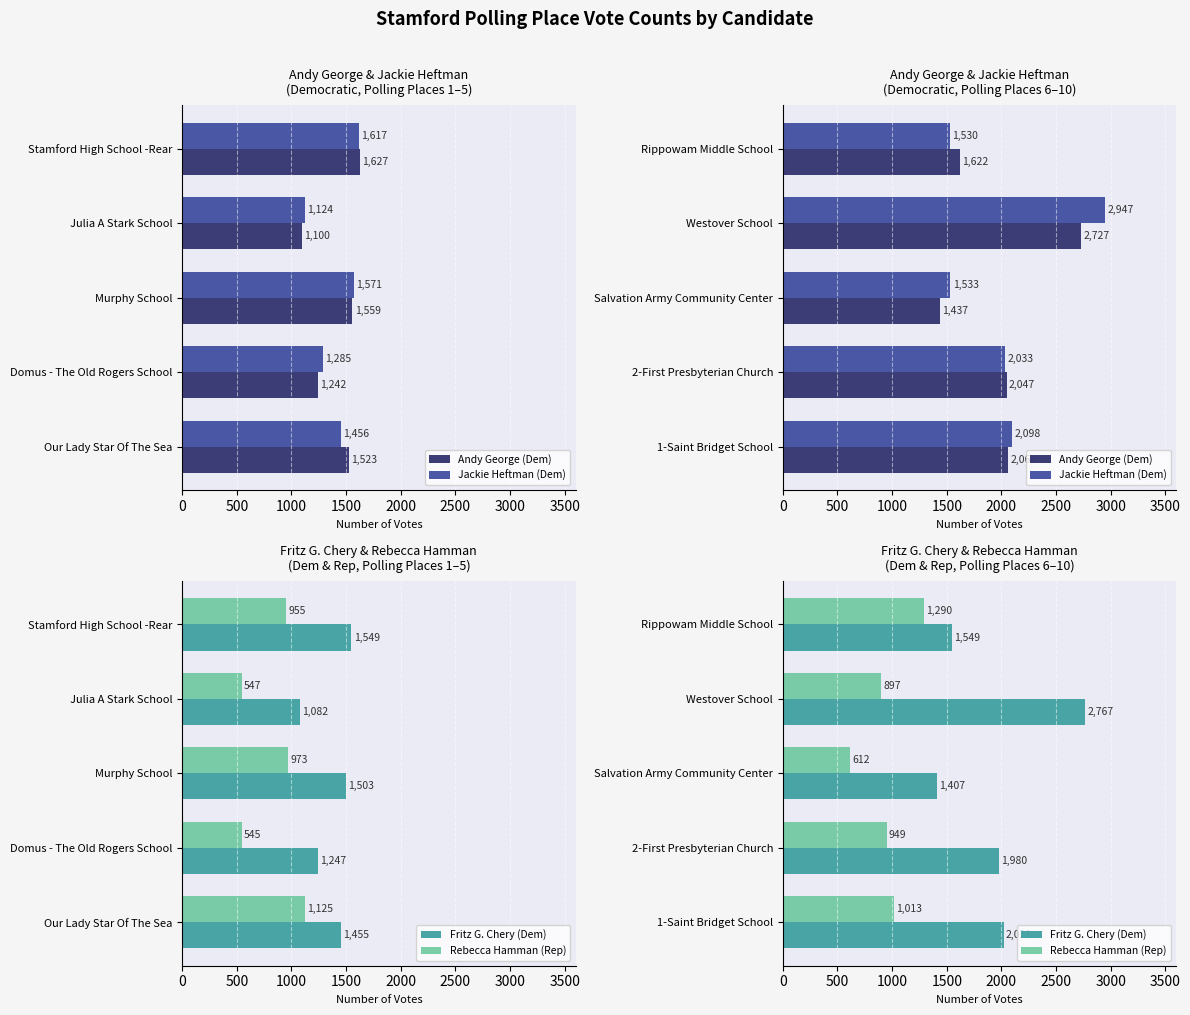

Which series has the largest total across all categories?

Jackie Heftman (Dem)